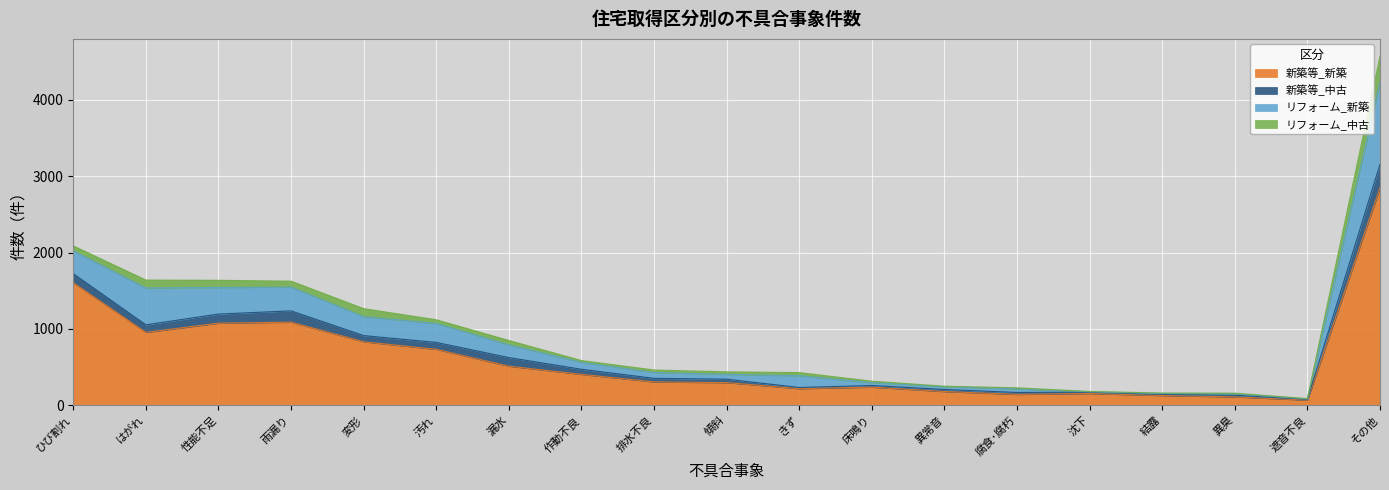

What is the average value of the リフォーム_中古 series?

57